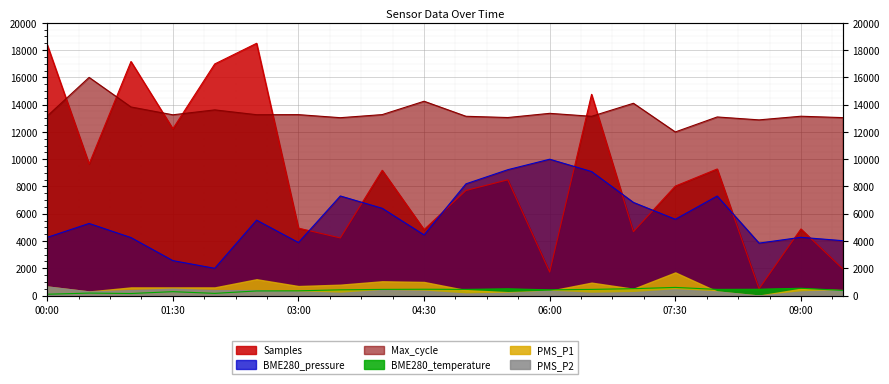

What is the difference between the BME280_pressure values at 03:30 and 06:30?

1790.3